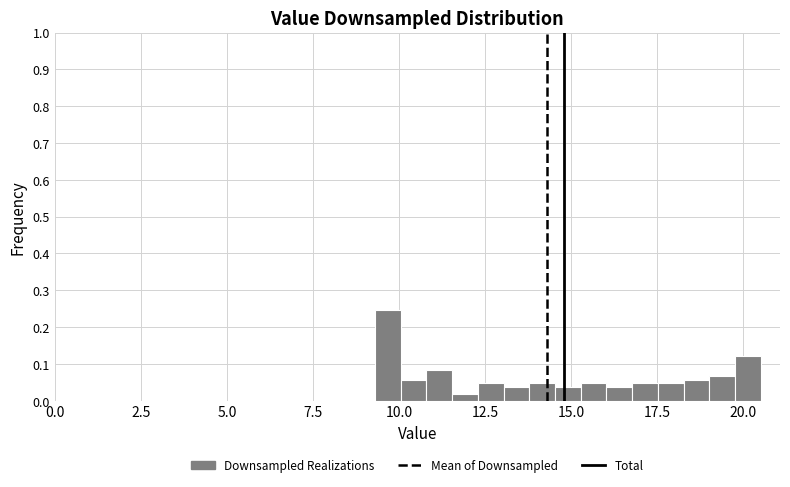

Around what value on the x-axis is the tallest bar? Give the approximate position of its centre, as read against the axis.

9.5